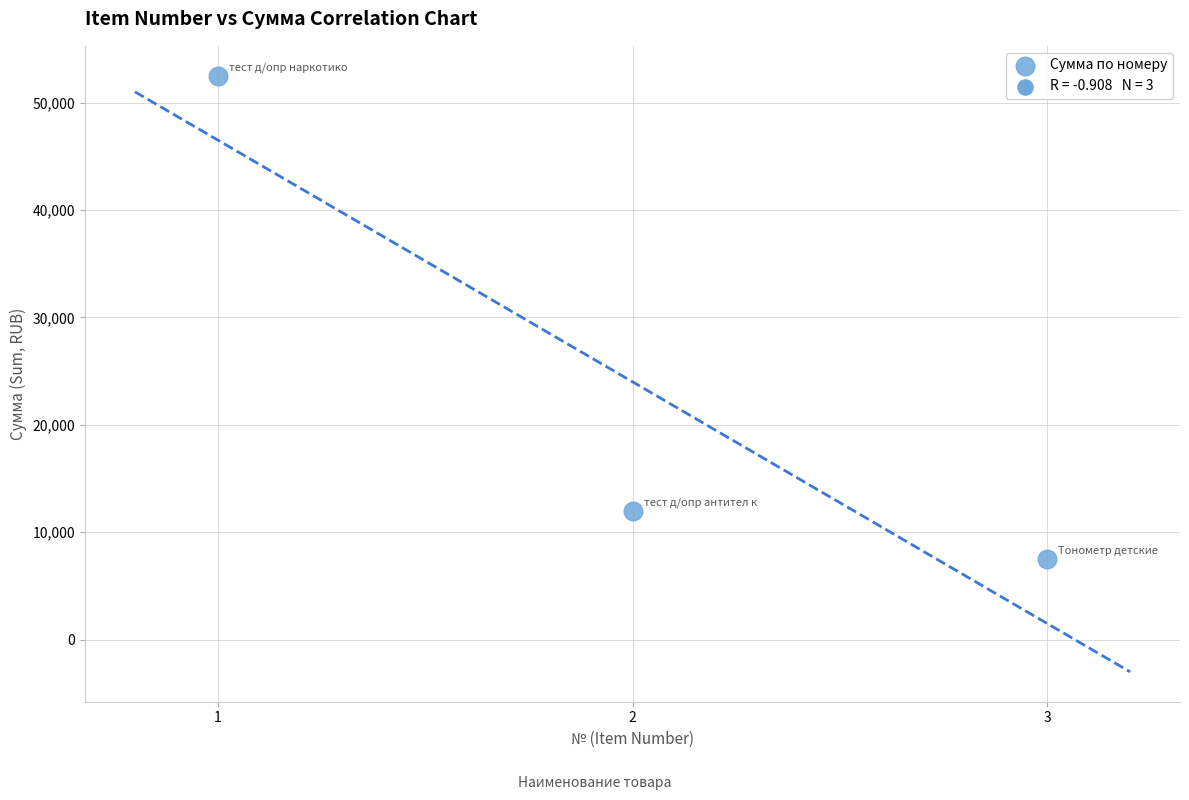

What is the average Y value?

24000